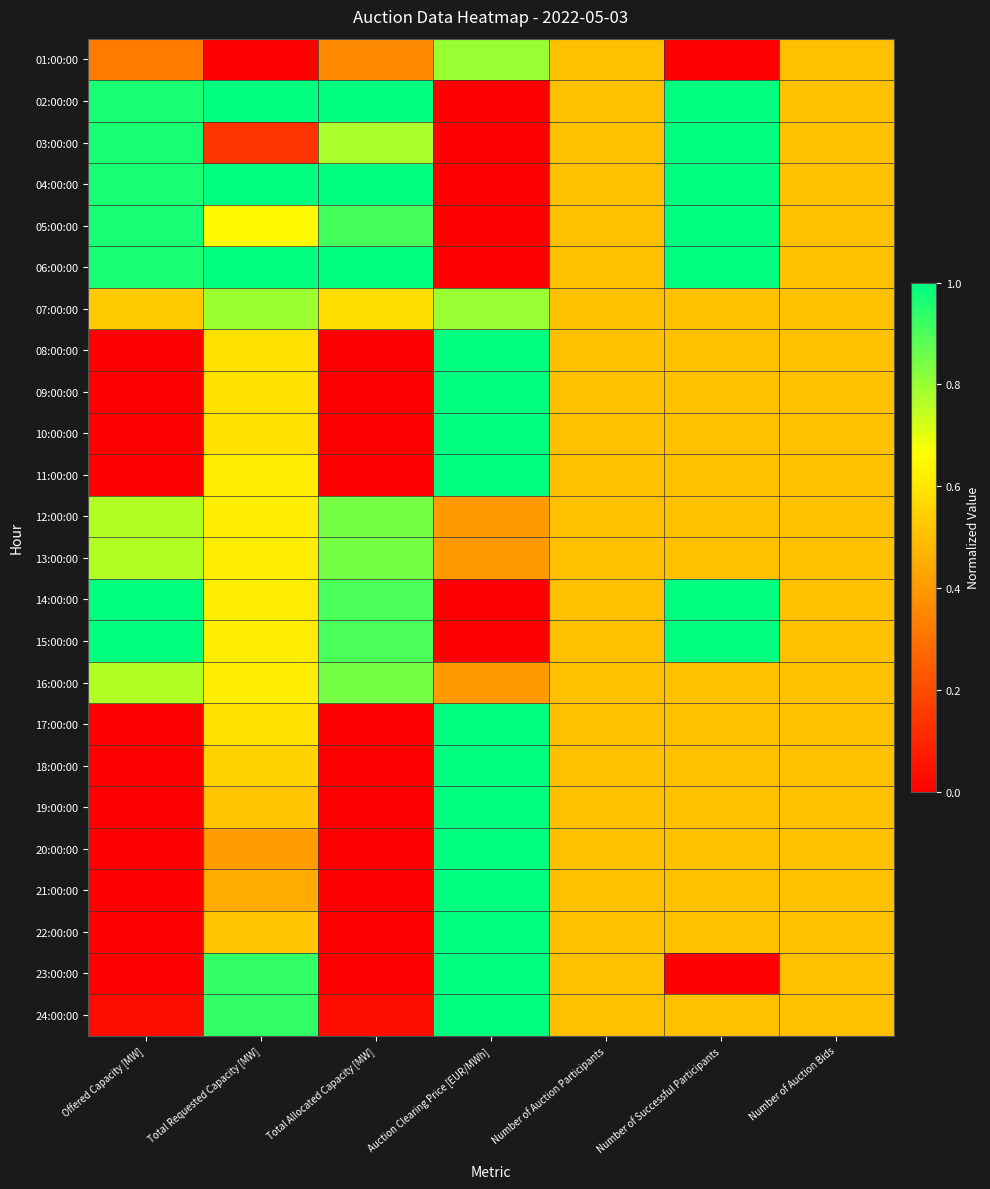

What is the total value across all series at Auction Clearing Price [EUR/MWh]?

14.8